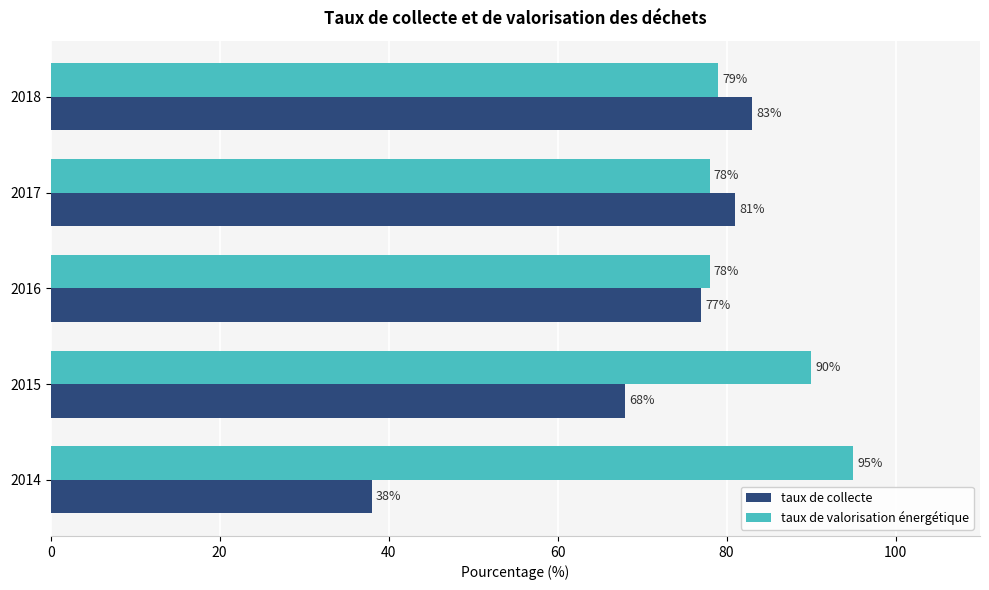

How many series are shown in this chart?

2